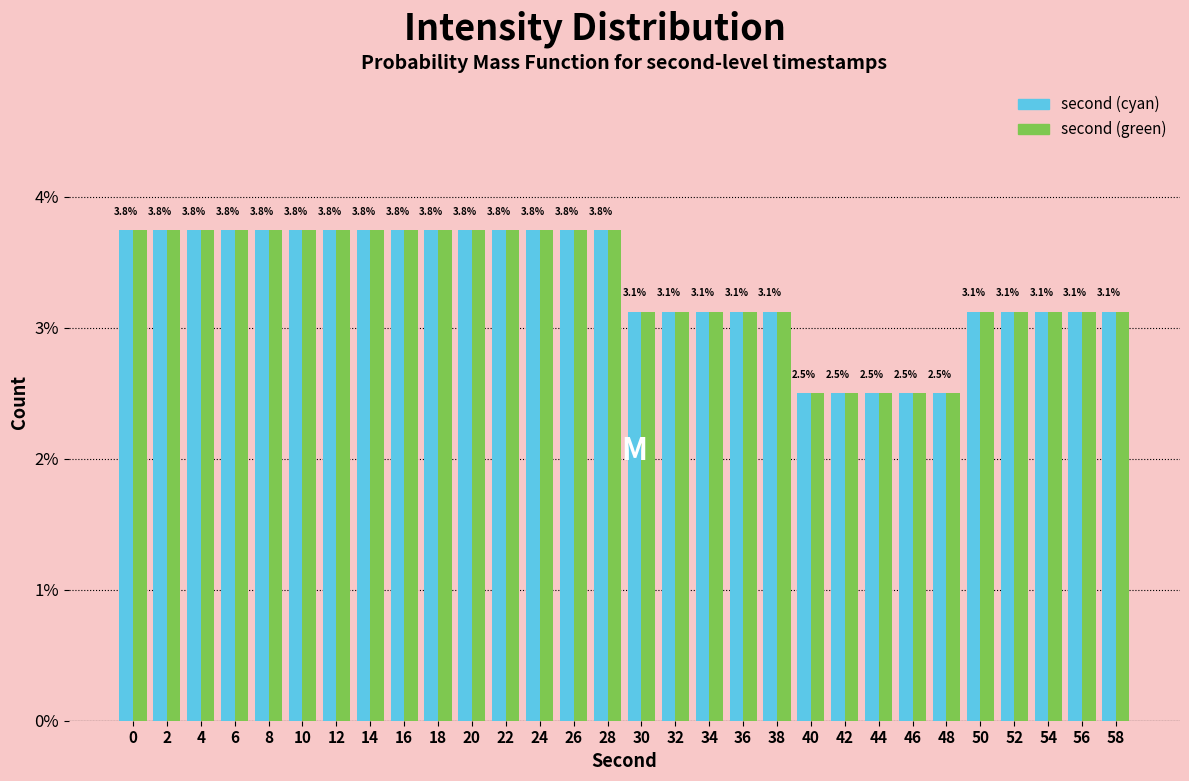

What are all the series names shown in the legend?

second (cyan), second (green)